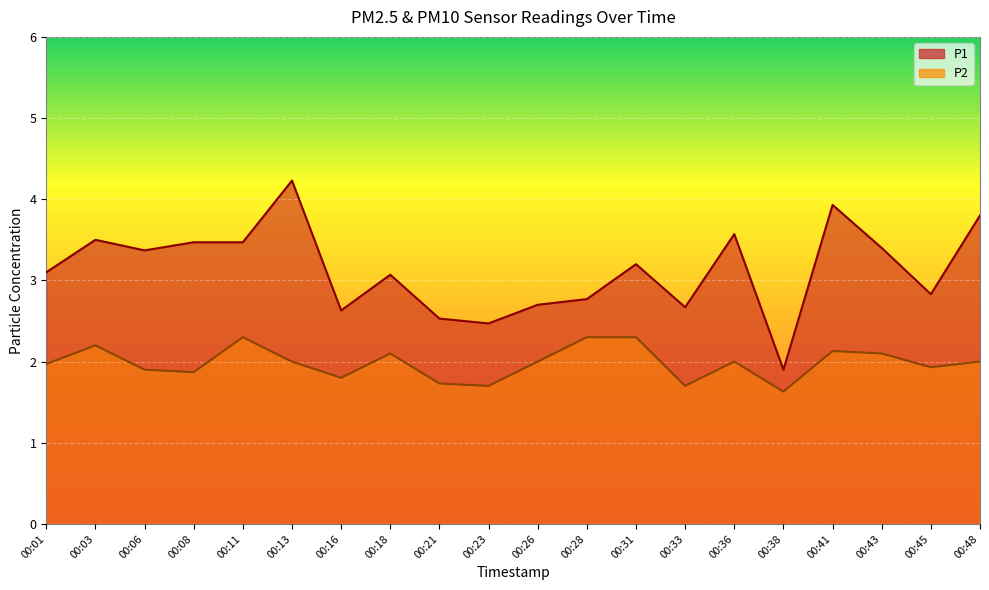

In P2, how many points are lower than both neighbors (excluding endpoints)?

6